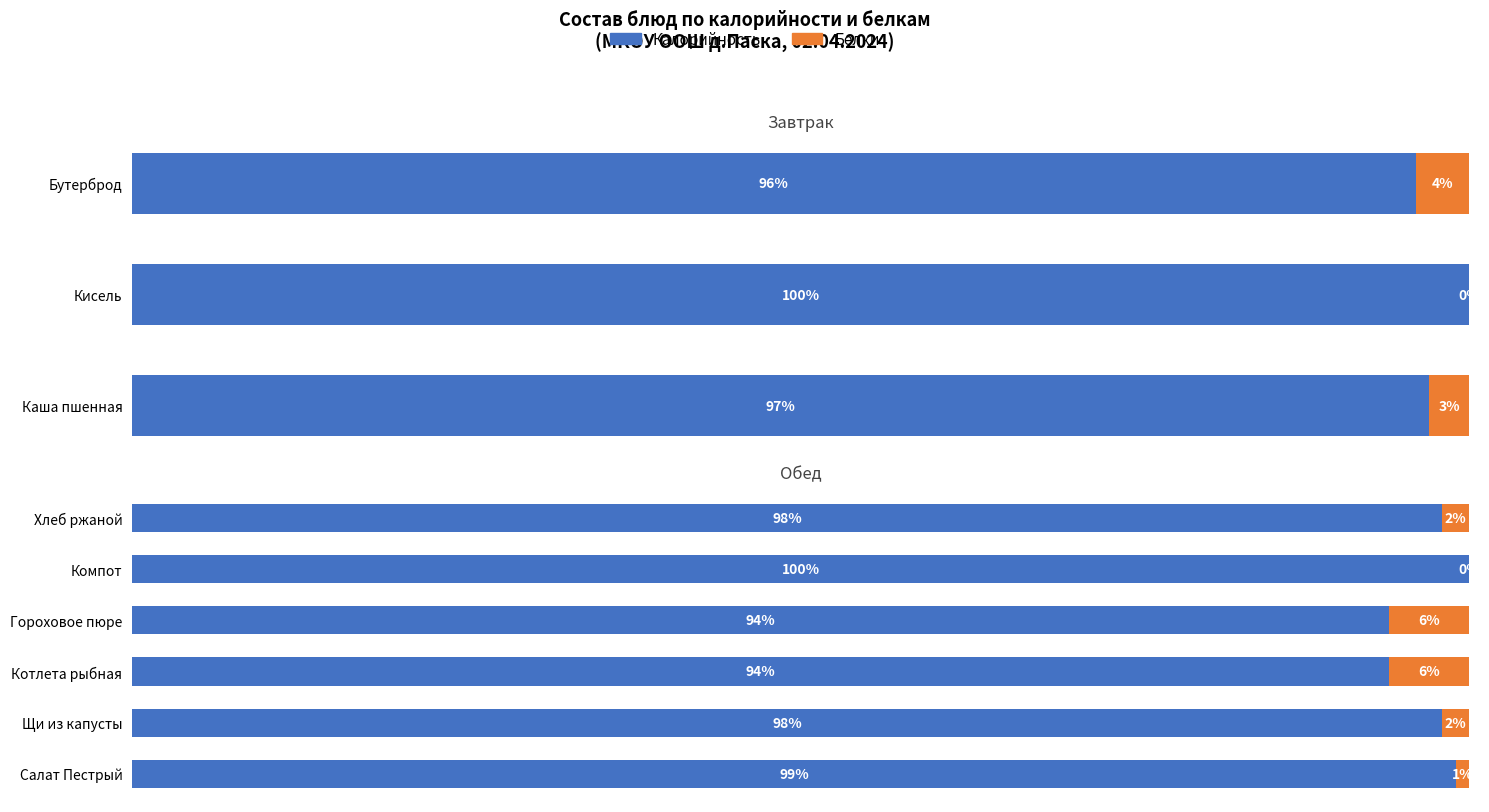

How many bars are there in each group?

2